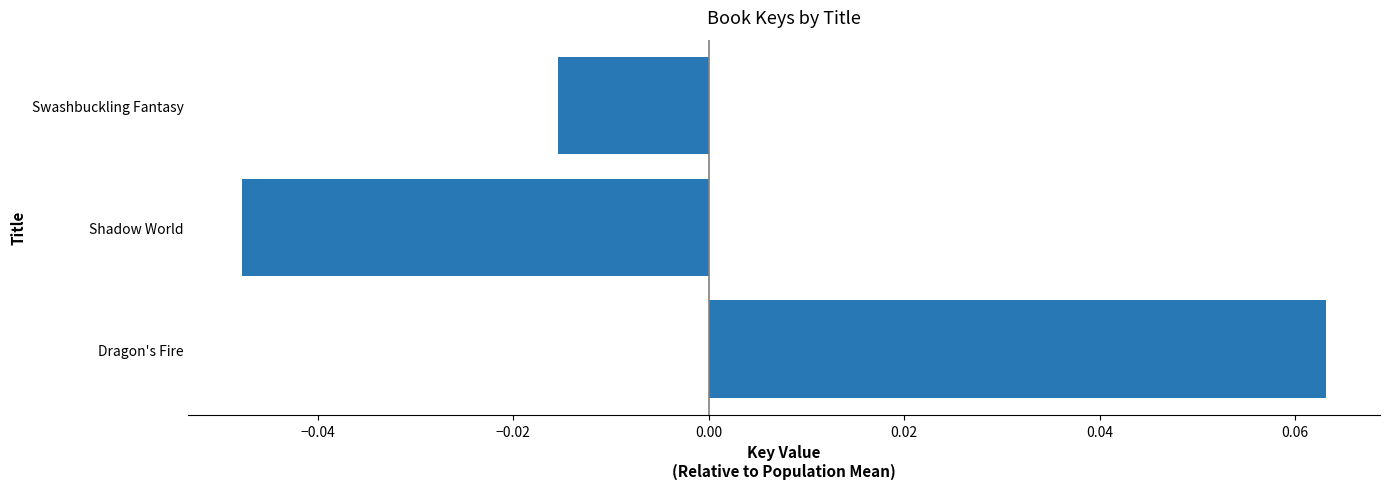

Where is the data nearest to the value 0?

Swashbuckling Fantasy